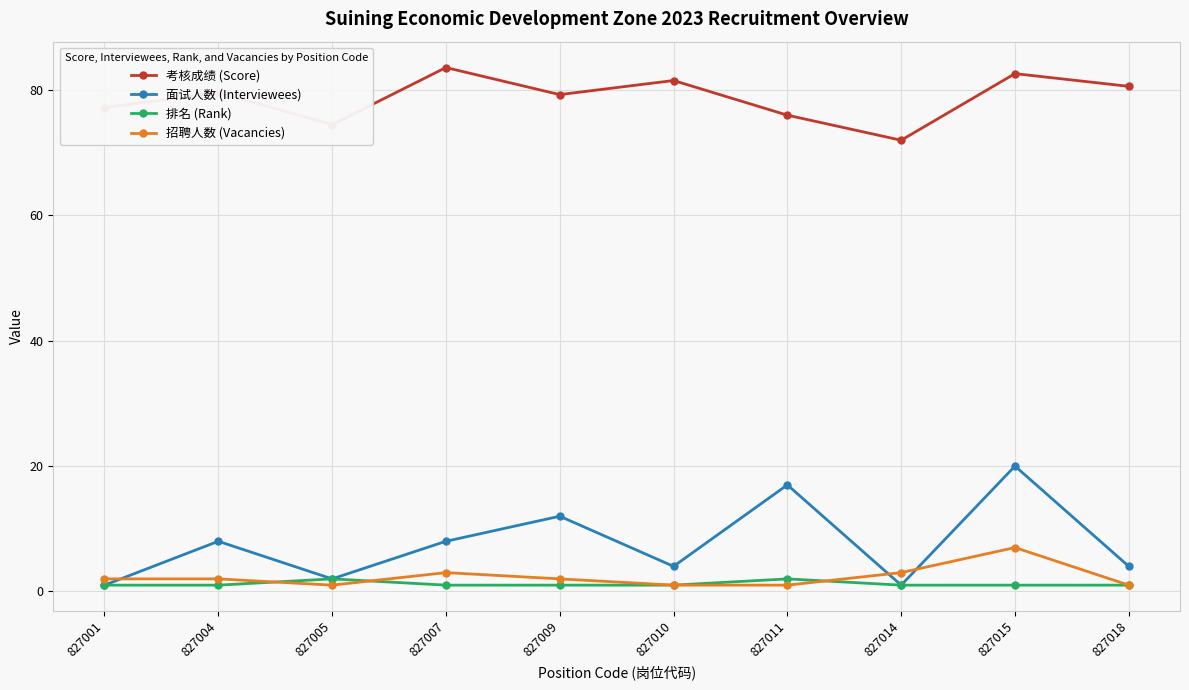

The 招聘人数 (Vacancies) series shows 1.0 at 827010. True or false?

True